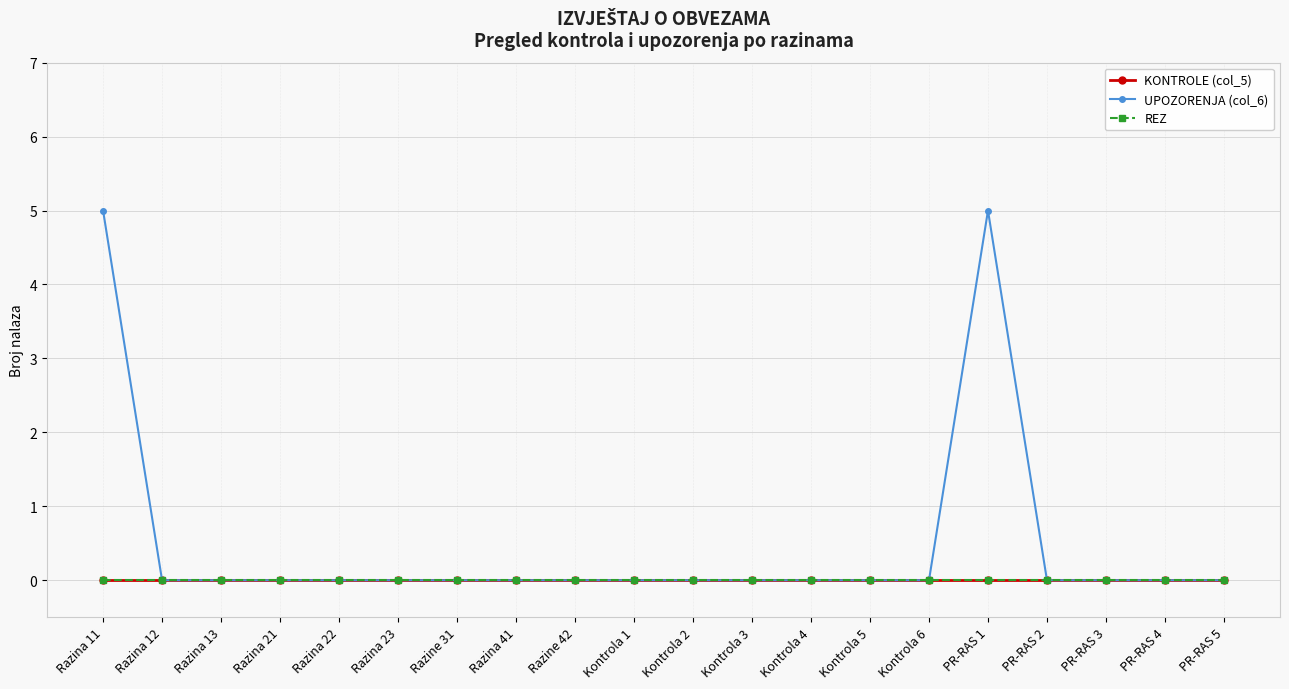

True or false: KONTROLE (col_5) has more than 2 interior local peaks.

False